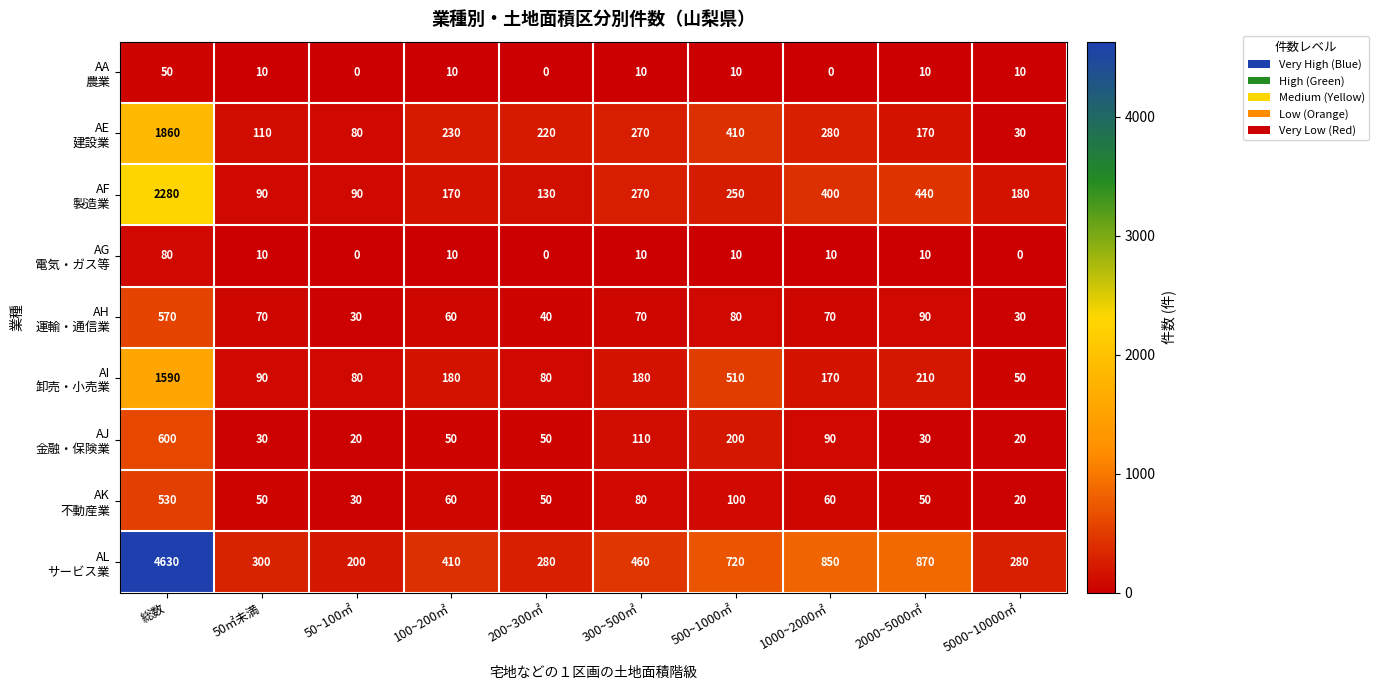

What is the total value across all series at 50㎡未満?

760